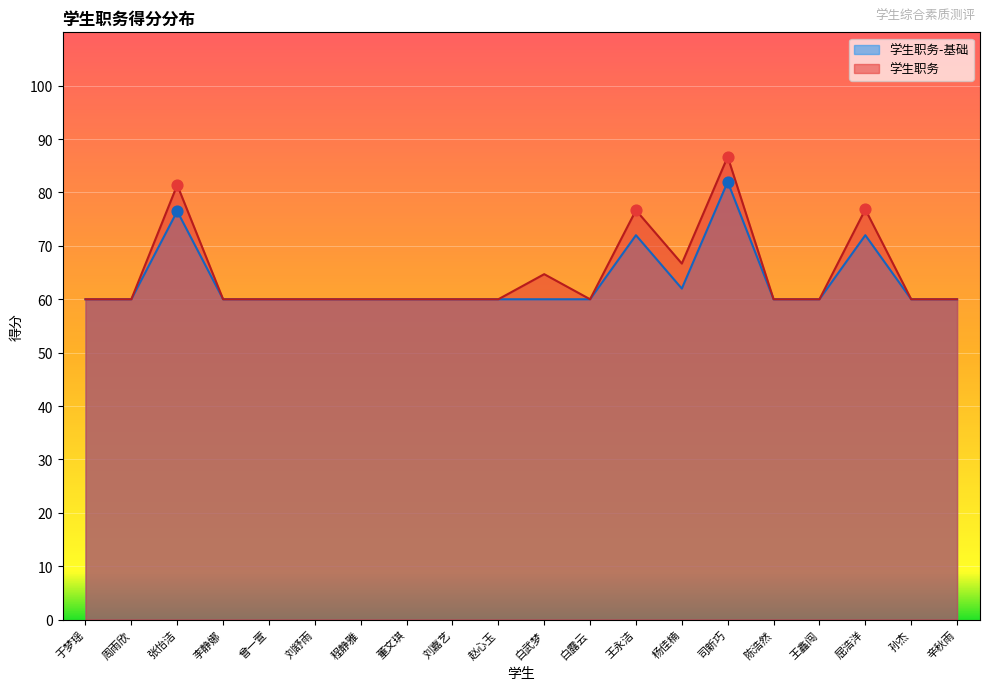

What is the total value across all series at 于梦瑶?

120.0